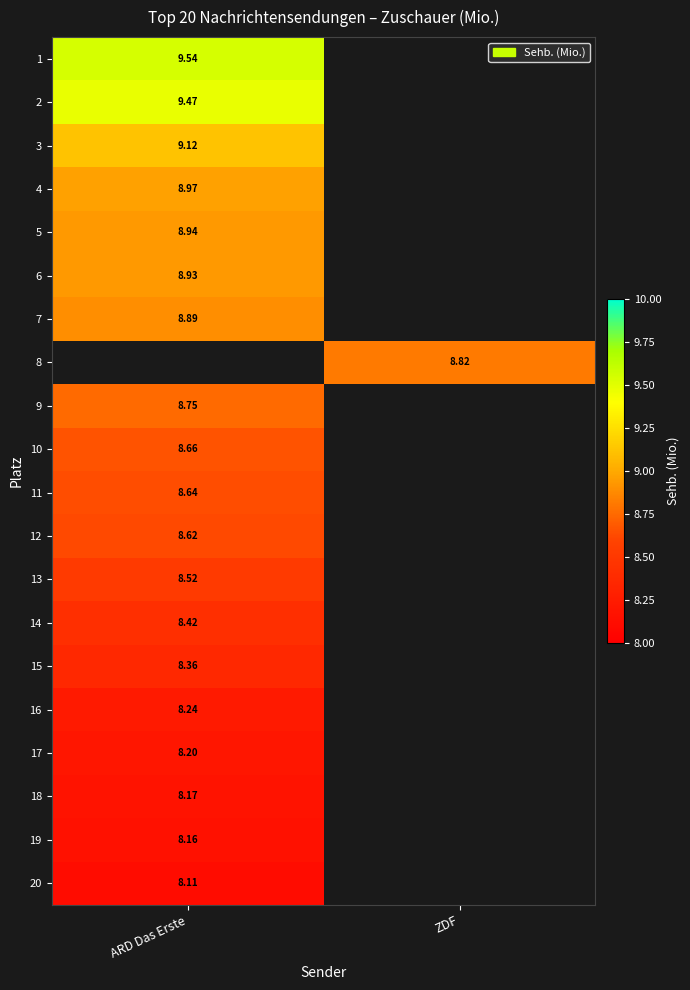

Which has a higher value, ARD Das Erste or ZDF?

ZDF